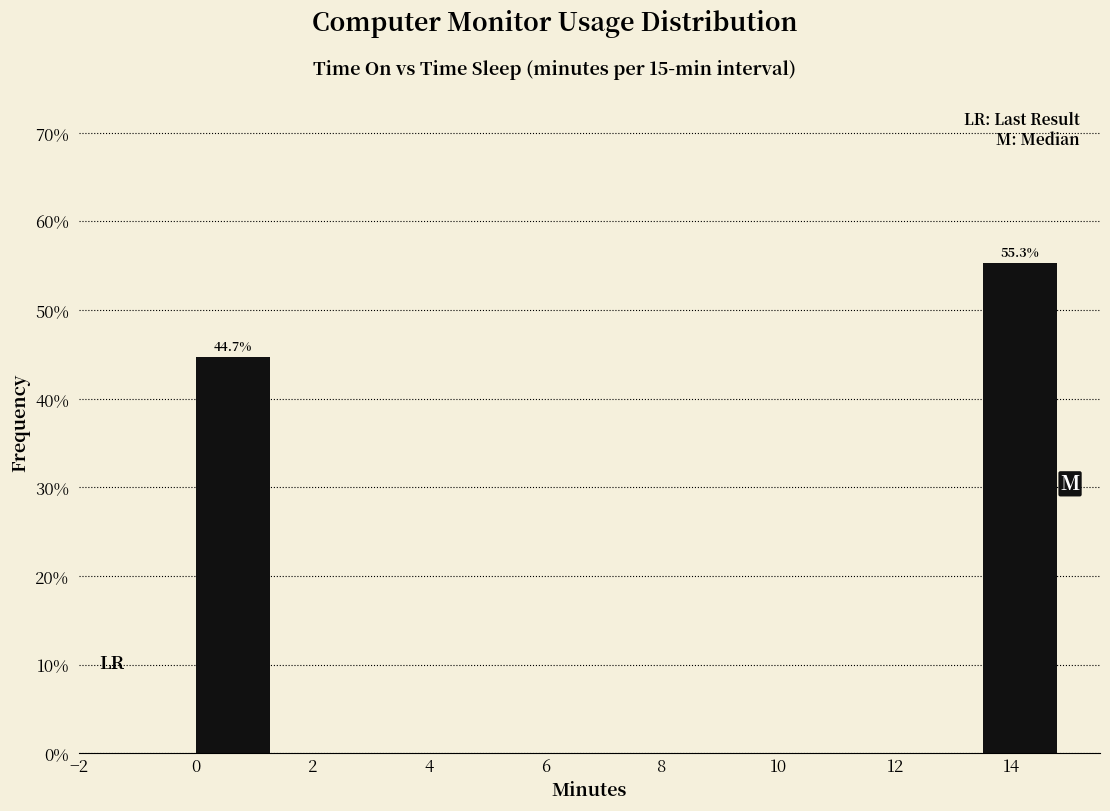

Which range on the x-axis has the tallest bar?

13.5 to 15.0